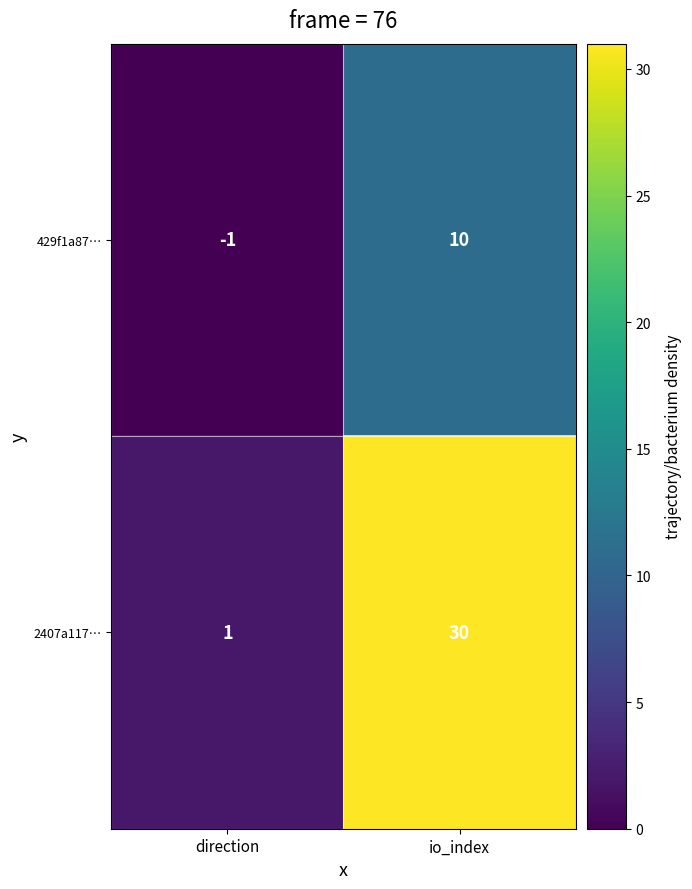

Which series has the largest total across all categories?

2407a117…